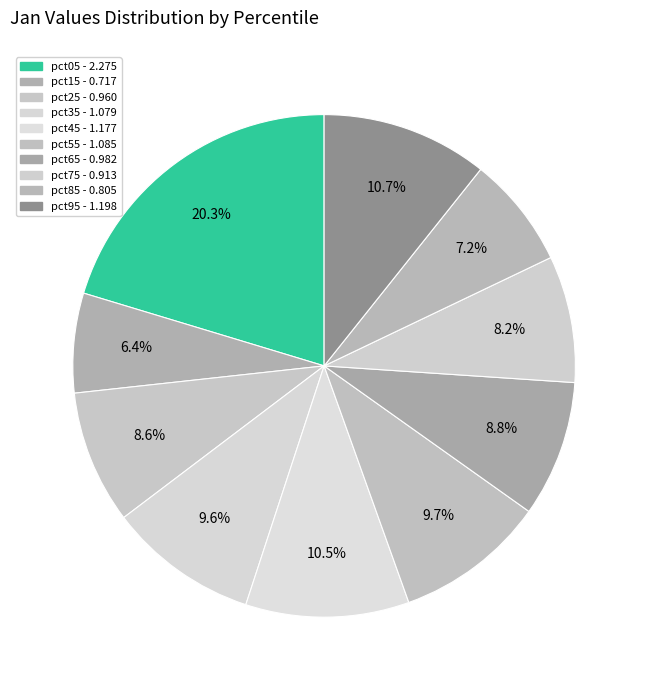

How many slices are in this pie chart?

10